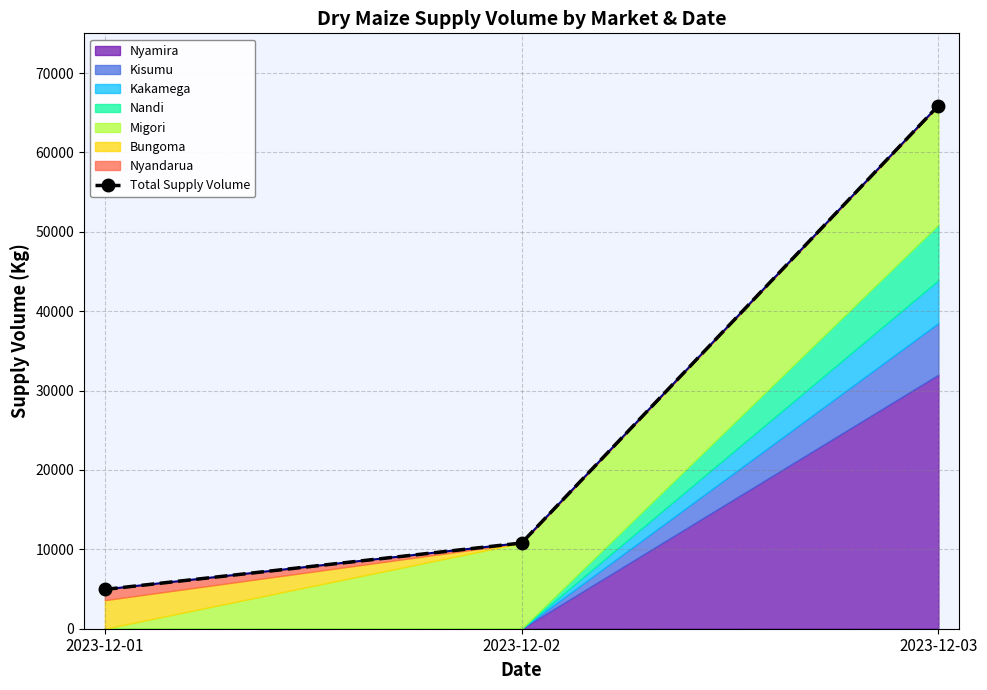

Reading left to right, extract all data points from this chart.

4950	10800	65900